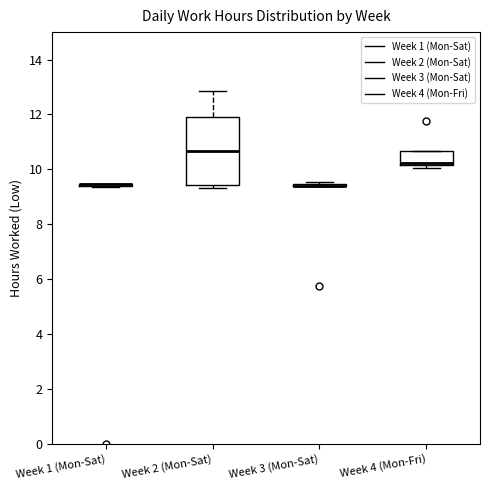

Reading left to right, transcribe this box plot: for each box, give where its median line is, the range the box spans, and where its two whiskers end, as read against the y-axis. The values are not printed on the chart, so give them approximately, as read against the axis.

Week 1 (Mon-Sat): box collapsed to a line at 9.4, whiskers 9.4 to 9.4
Week 2 (Mon-Sat): median 10.6, box 9.4 to 12.0, whiskers 9.4 (just below the box's lower edge) to 12.8
Week 3 (Mon-Sat): box collapsed to a line at 9.4, whiskers 9.4 to 9.6
Week 4 (Mon-Fri): median 10.2 (just above the box's lower edge), box 10.2 to 10.6, whiskers 10.0 to 10.6